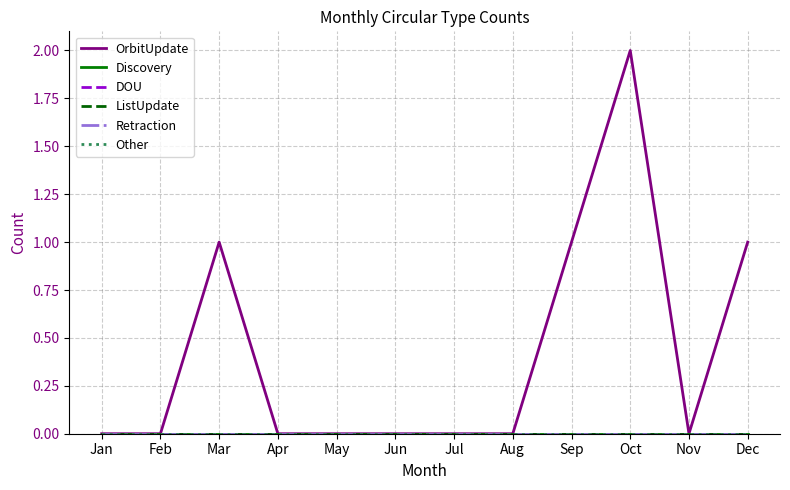

Reading right to left, extract all data points from this chart.

OrbitUpdate: Dec=1	Nov=0	Oct=2	Sep=1	Aug=0	Jul=0	Jun=0	May=0	Apr=0	Mar=1	Feb=0	Jan=0
Discovery: Dec=0	Nov=0	Oct=0	Sep=0	Aug=0	Jul=0	Jun=0	May=0	Apr=0	Mar=0	Feb=0	Jan=0
DOU: Dec=0	Nov=0	Oct=0	Sep=0	Aug=0	Jul=0	Jun=0	May=0	Apr=0	Mar=0	Feb=0	Jan=0
ListUpdate: Dec=0	Nov=0	Oct=0	Sep=0	Aug=0	Jul=0	Jun=0	May=0	Apr=0	Mar=0	Feb=0	Jan=0
Retraction: Dec=0	Nov=0	Oct=0	Sep=0	Aug=0	Jul=0	Jun=0	May=0	Apr=0	Mar=0	Feb=0	Jan=0
Other: Dec=0	Nov=0	Oct=0	Sep=0	Aug=0	Jul=0	Jun=0	May=0	Apr=0	Mar=0	Feb=0	Jan=0